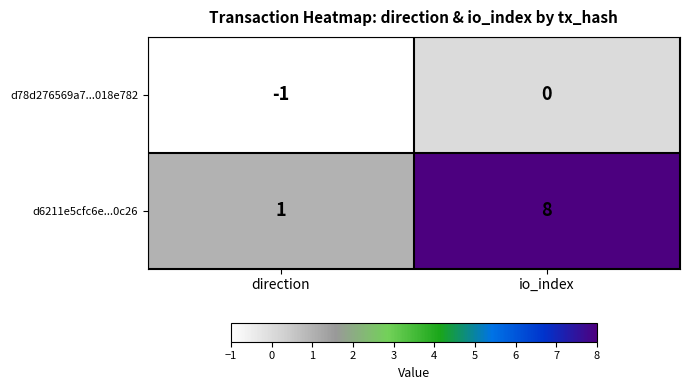

What is the minimum value shown in the chart?

-1